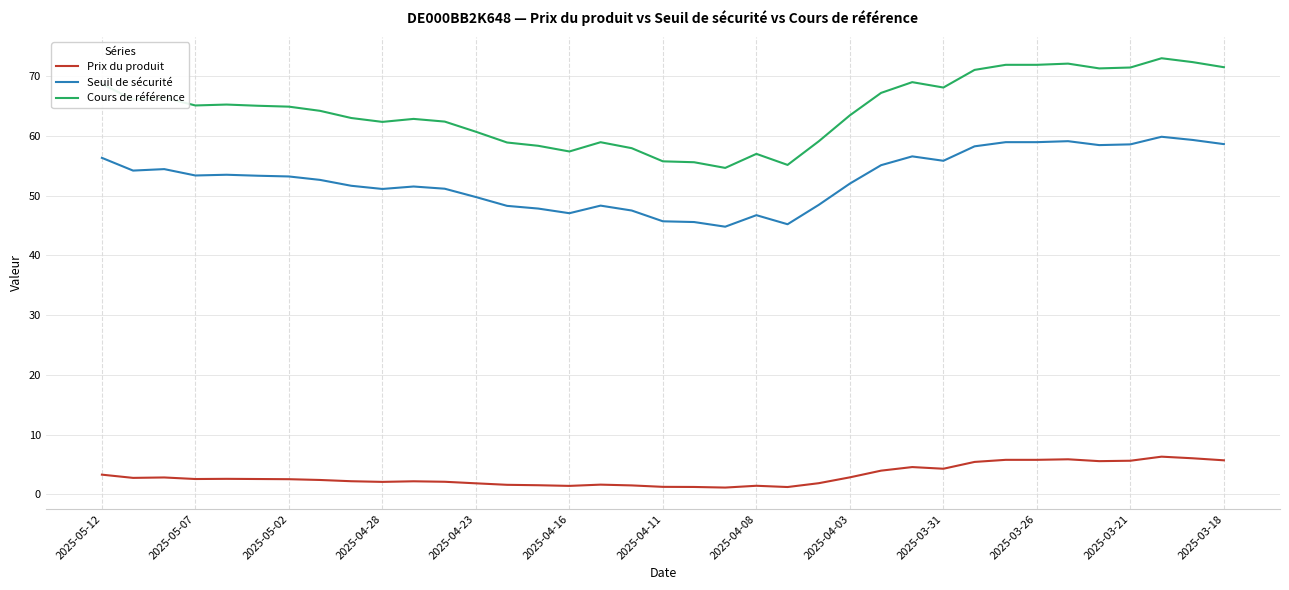

List the series in order of their overall mean, highest first.

Cours de référence, Seuil de sécurité, Prix du produit